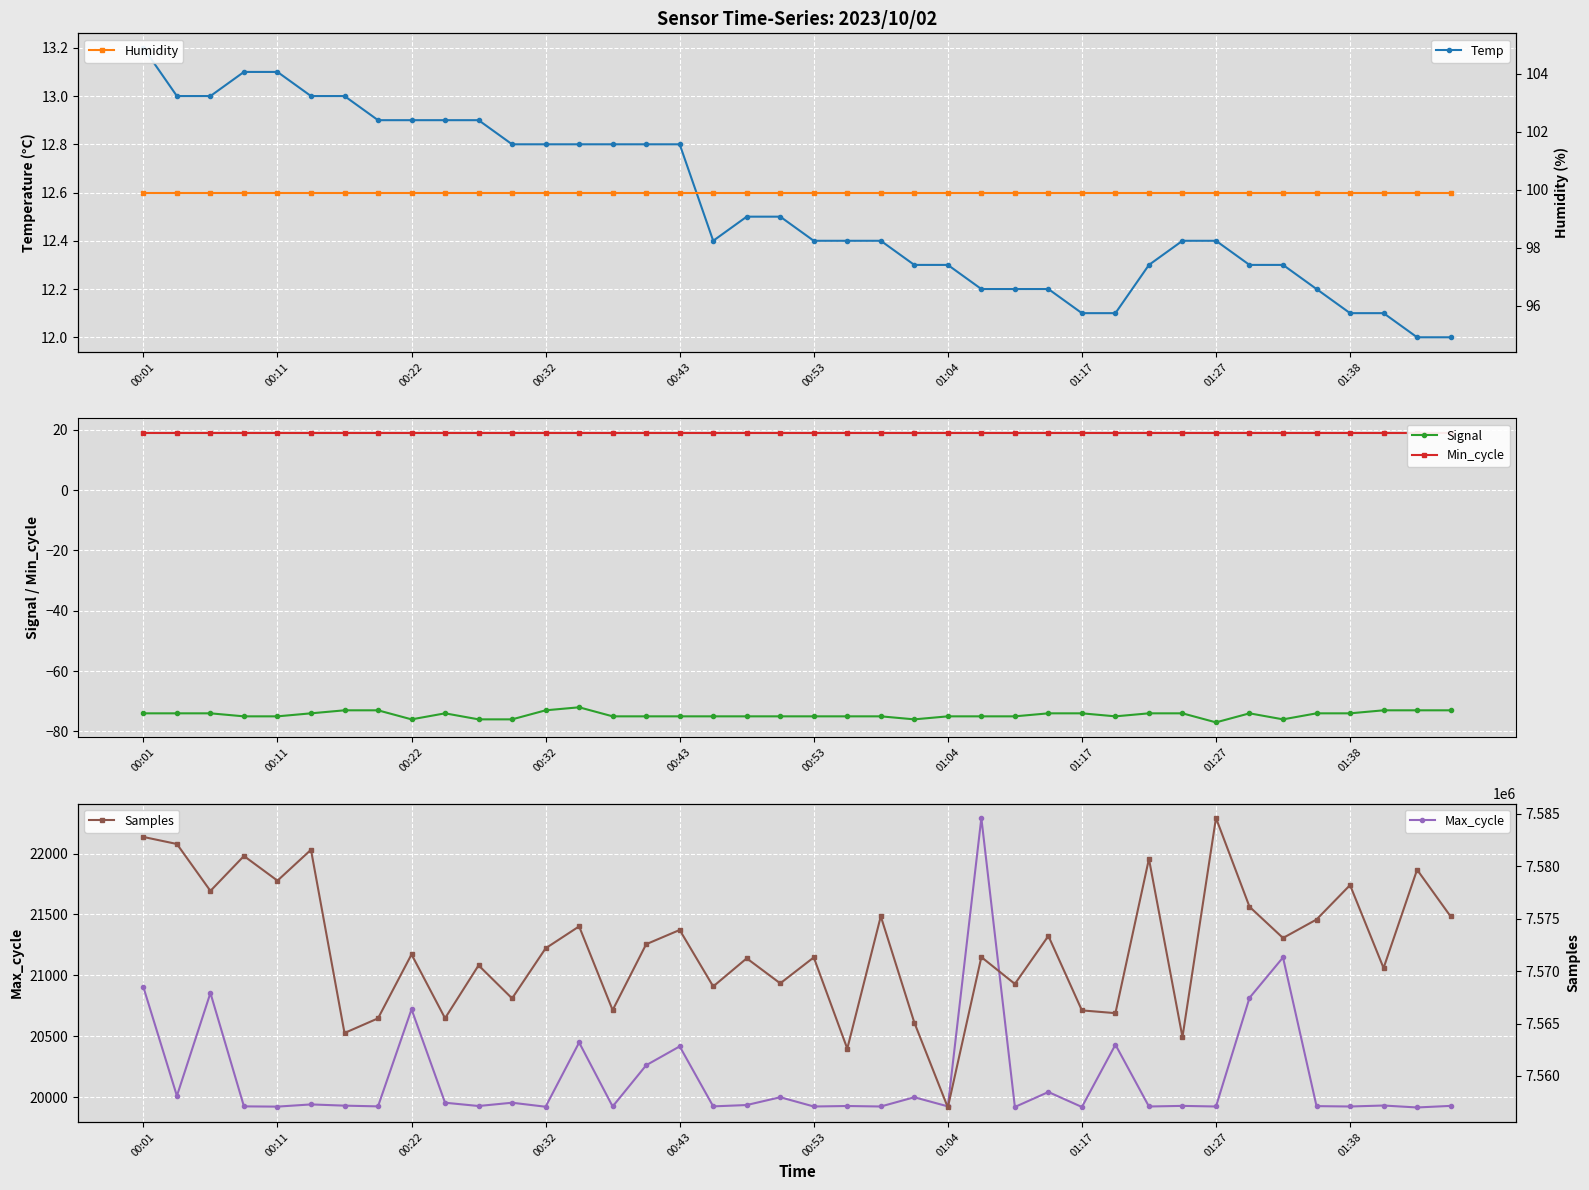

What is the spread (max minus min) of values at 39?

7575285.0